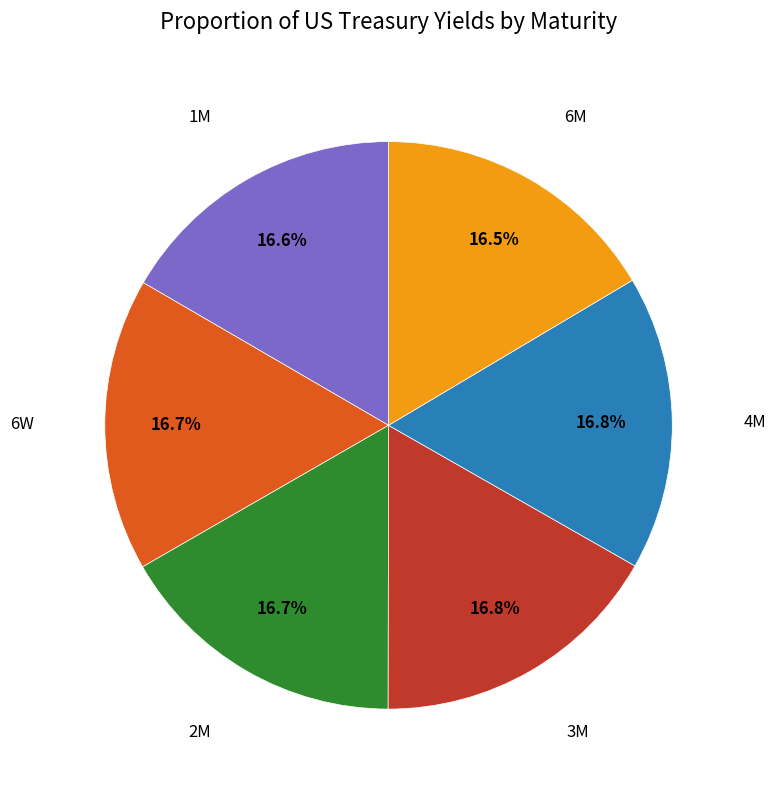

Is there any slice that represents more than half of the pie?

No